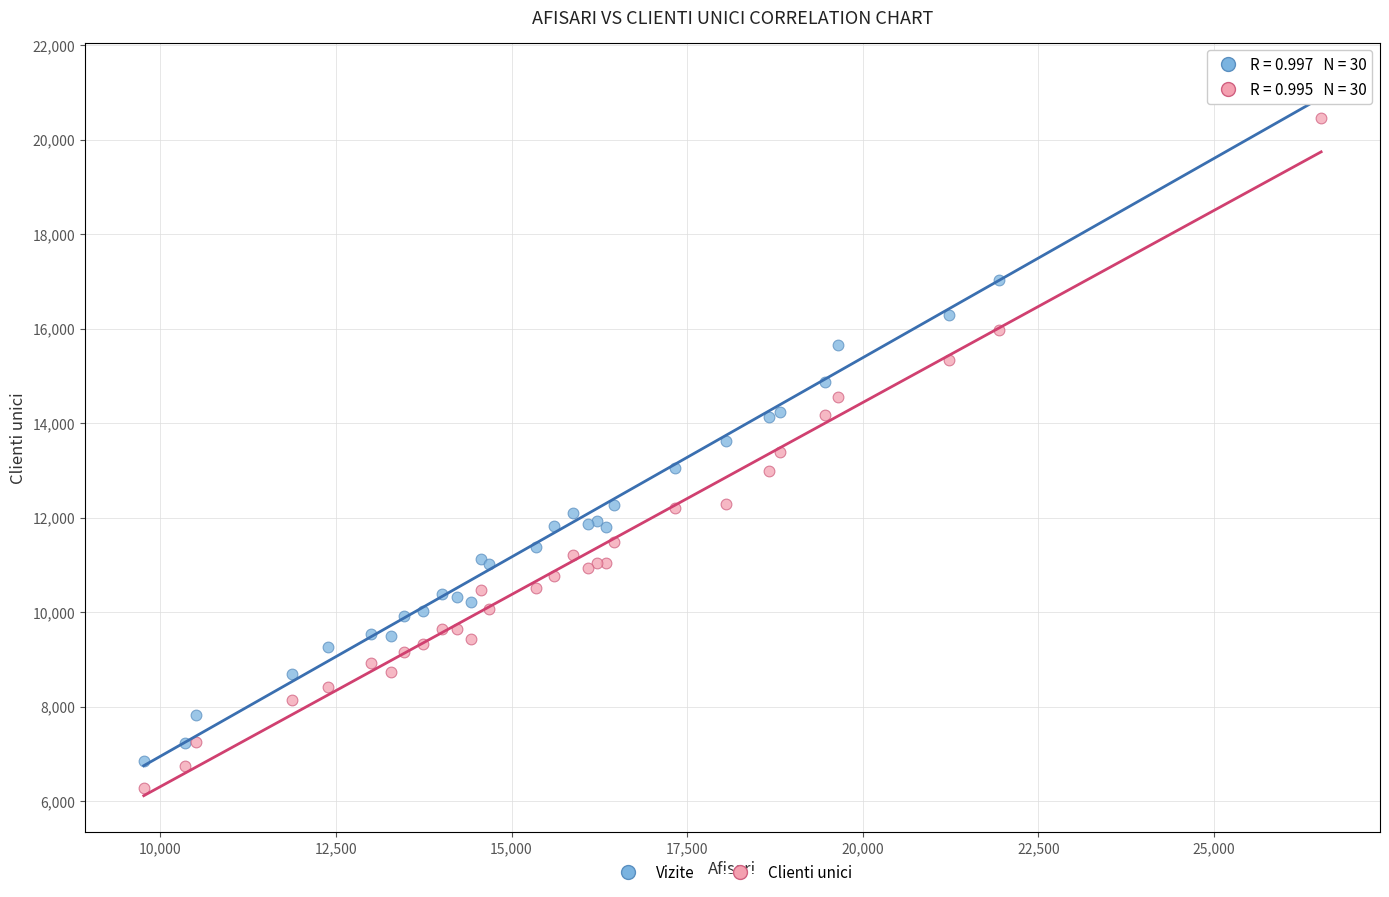

What are all the series names shown in the legend?

Vizite, Clienti unici